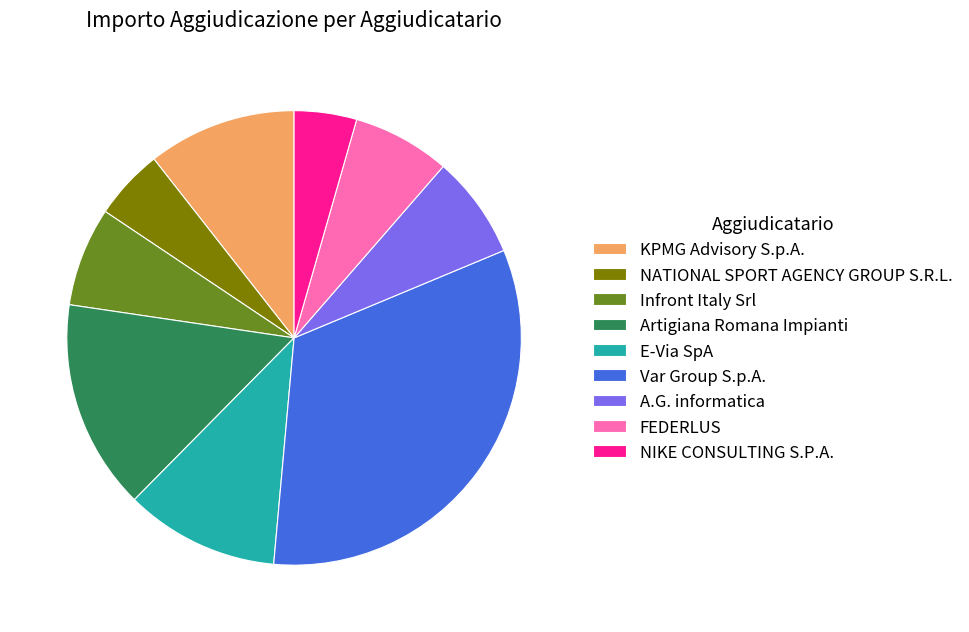

Is there any slice that represents more than half of the pie?

No